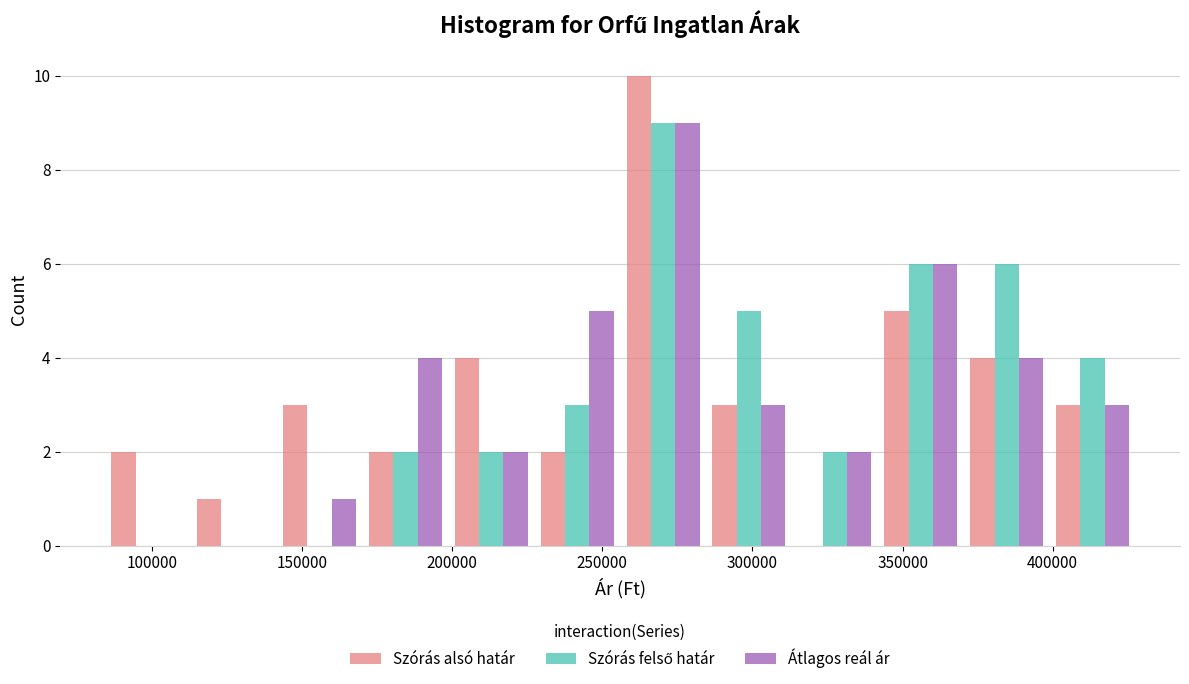

Reading left to right, transcribe this chart: for each range on the x-axis, give the height of each series' bar. Neither the bar edges nor the heights are printed on the chart, so give them approximately, as read against the axes.

85000 to 115000: Szórás alsó határ=2	Szórás felső határ=0	Átlagos reál ár=0
115000 to 140000: Szórás alsó határ=1	Szórás felső határ=0	Átlagos reál ár=0
140000 to 170000: Szórás alsó határ=3	Szórás felső határ=0	Átlagos reál ár=1
170000 to 200000: Szórás alsó határ=2	Szórás felső határ=2	Átlagos reál ár=4
200000 to 225000: Szórás alsó határ=4	Szórás felső határ=2	Átlagos reál ár=2
225000 to 255000: Szórás alsó határ=2	Szórás felső határ=3	Átlagos reál ár=5
255000 to 285000: Szórás alsó határ=10	Szórás felső határ=9	Átlagos reál ár=9
285000 to 315000: Szórás alsó határ=3	Szórás felső határ=5	Átlagos reál ár=3
315000 to 340000: Szórás alsó határ=0	Szórás felső határ=2	Átlagos reál ár=2
340000 to 370000: Szórás alsó határ=5	Szórás felső határ=6	Átlagos reál ár=6
370000 to 400000: Szórás alsó határ=4	Szórás felső határ=6	Átlagos reál ár=4
400000 to 430000: Szórás alsó határ=3	Szórás felső határ=4	Átlagos reál ár=3